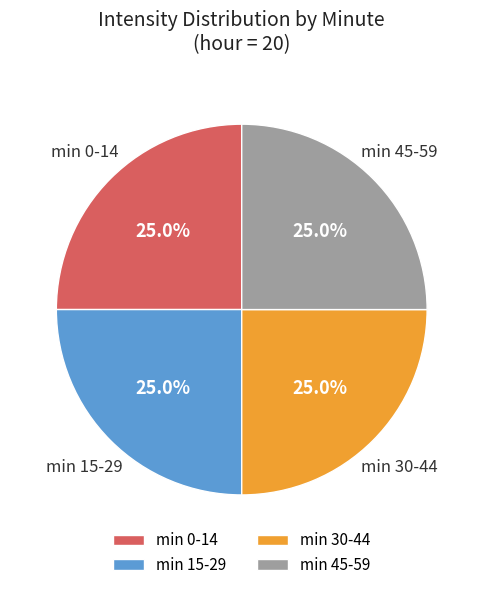

Does any single category account for the majority?

No